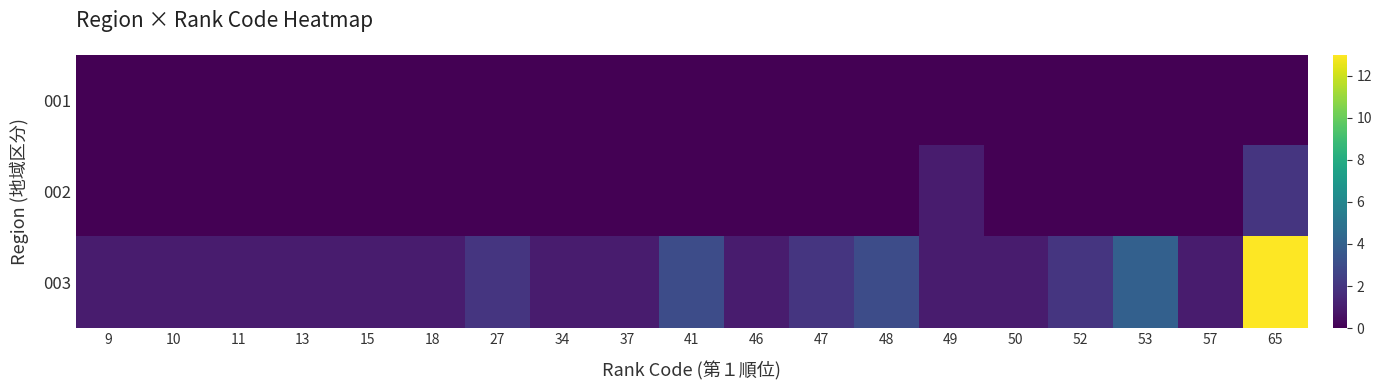

List the series in order of their peak value, highest first.

003, 002, 001